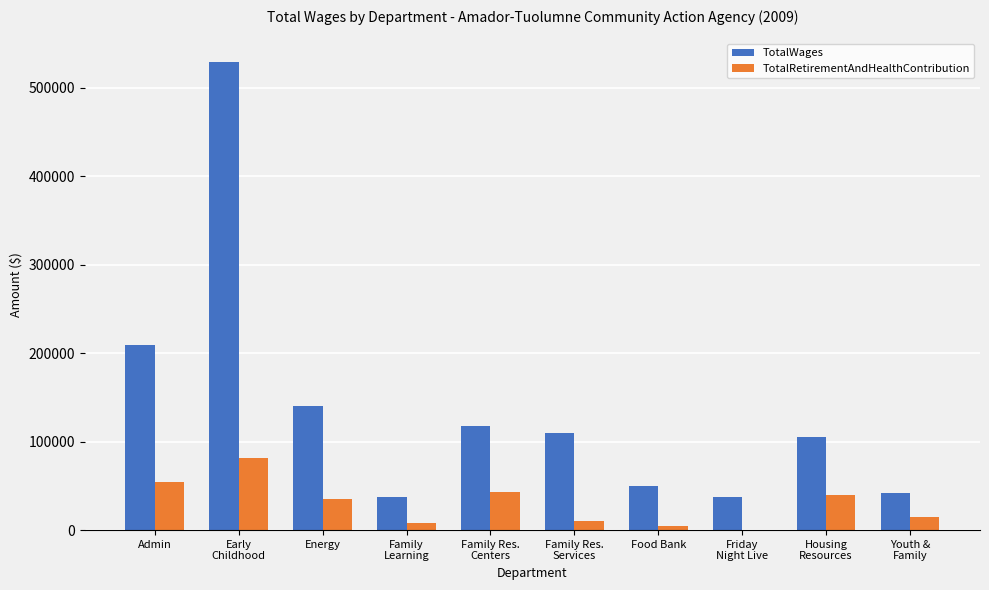

Which series has the largest total across all categories?

TotalWages